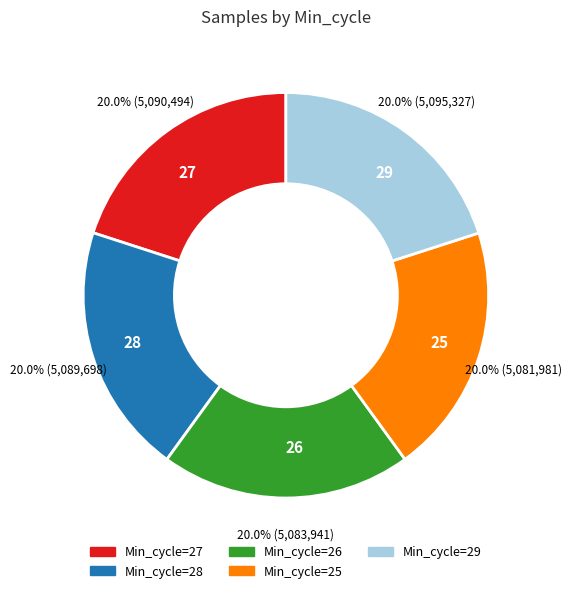

How many slices are in this pie chart?

5